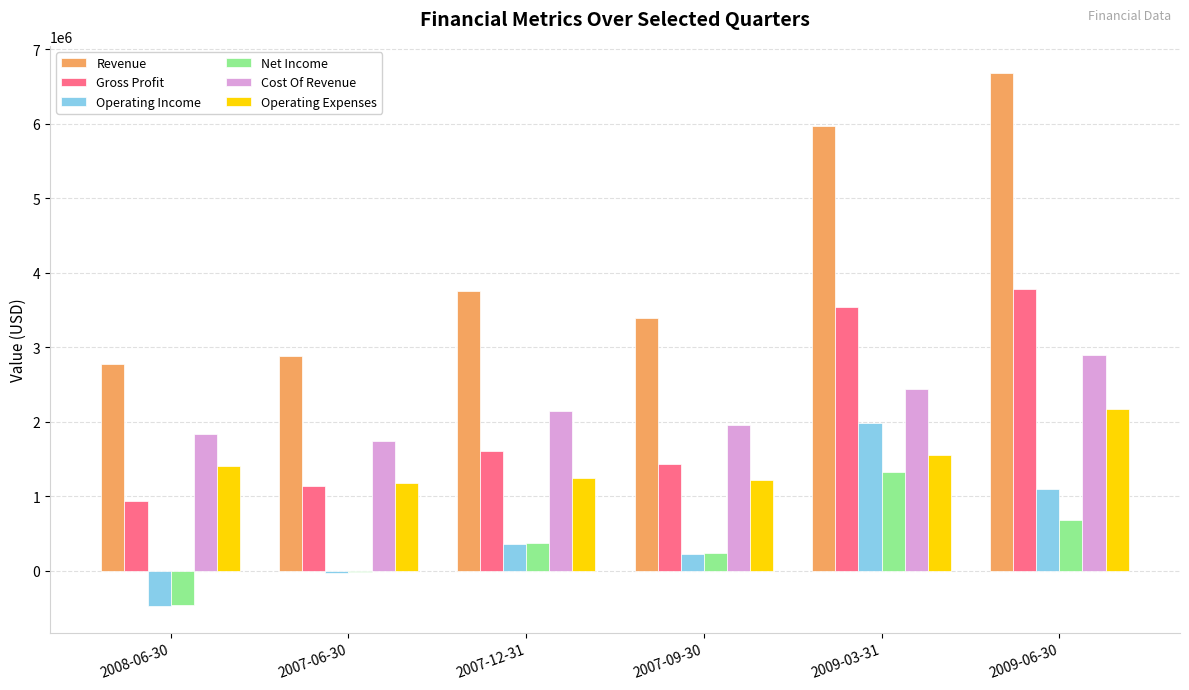

What is the sum of all Operating Income values?

3156414